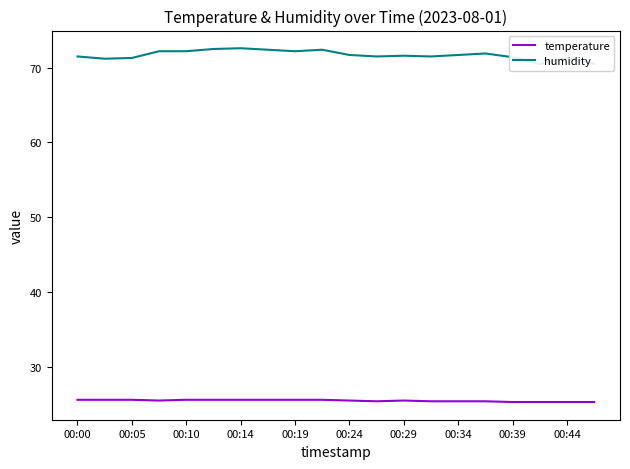

What is the maximum value for temperature?

25.6